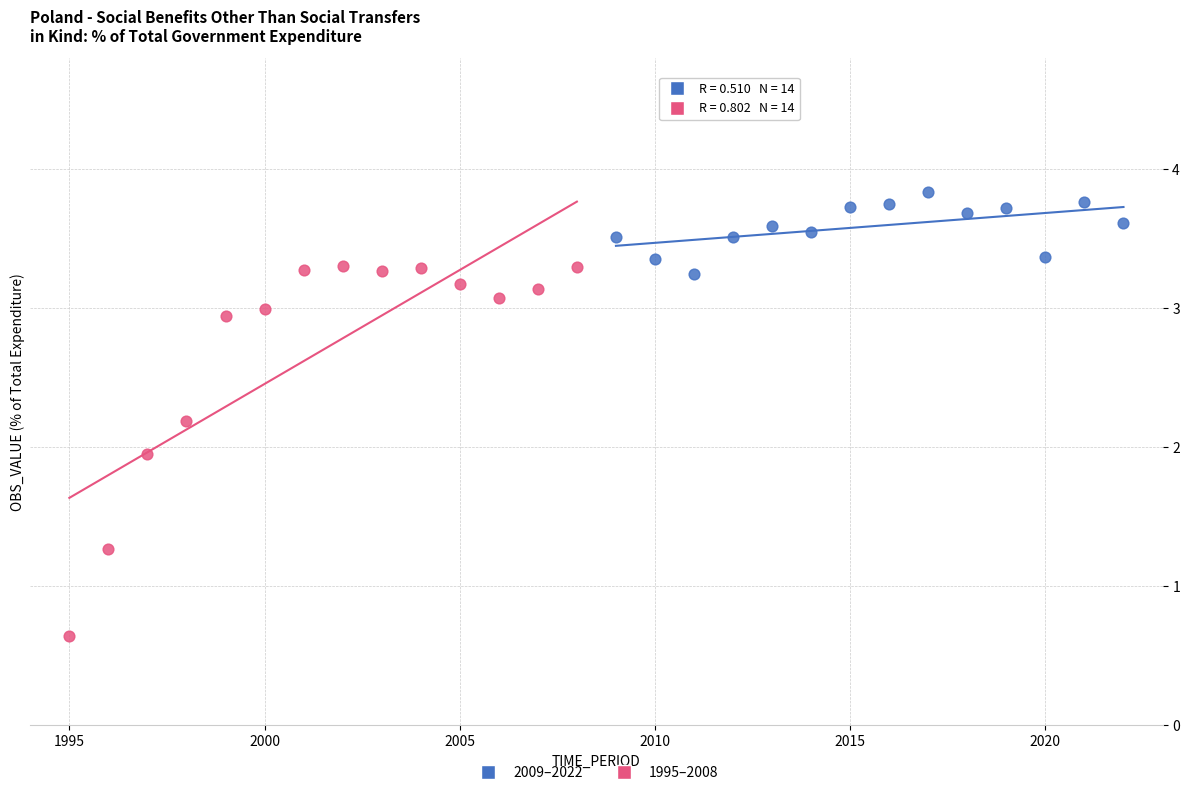

Which series contains the lowest Y value?

1995–2008